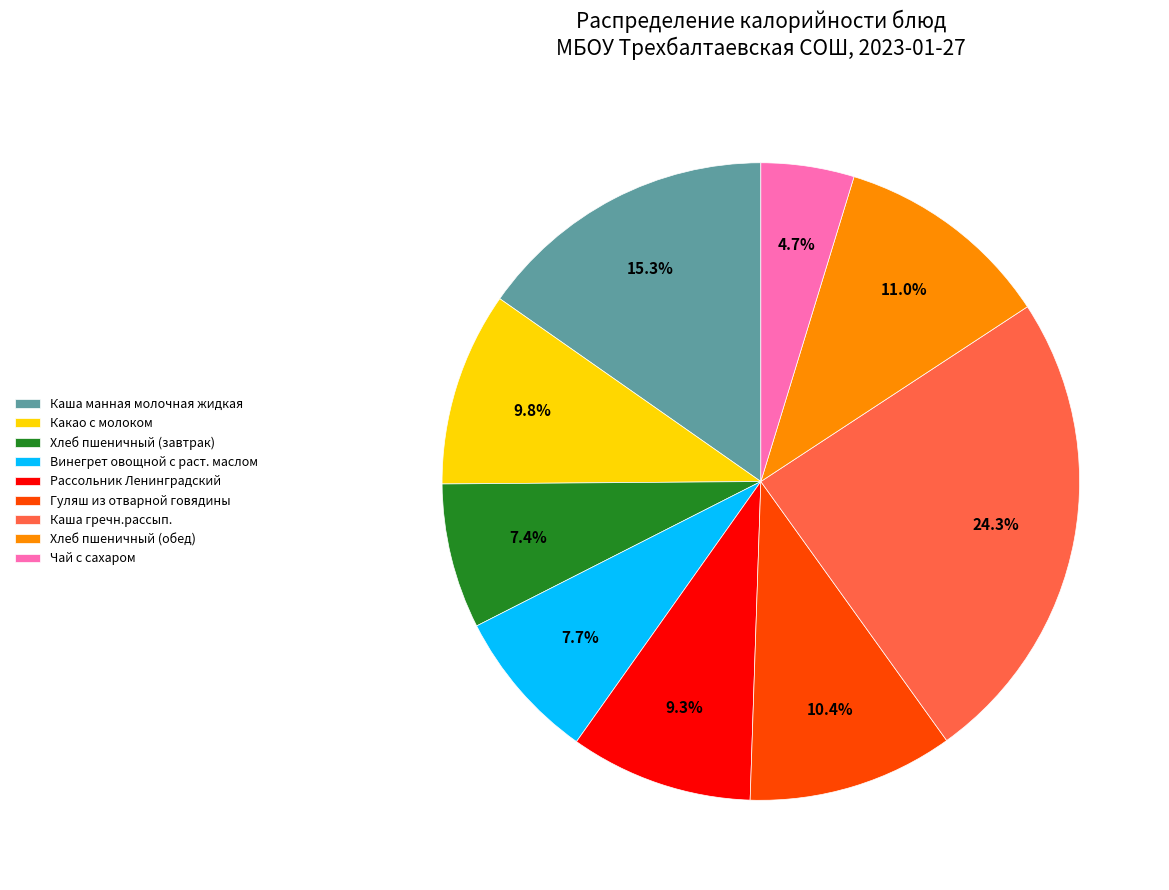

To the nearest percent, what portion does Хлеб пшеничный (завтрак) represent?

7%